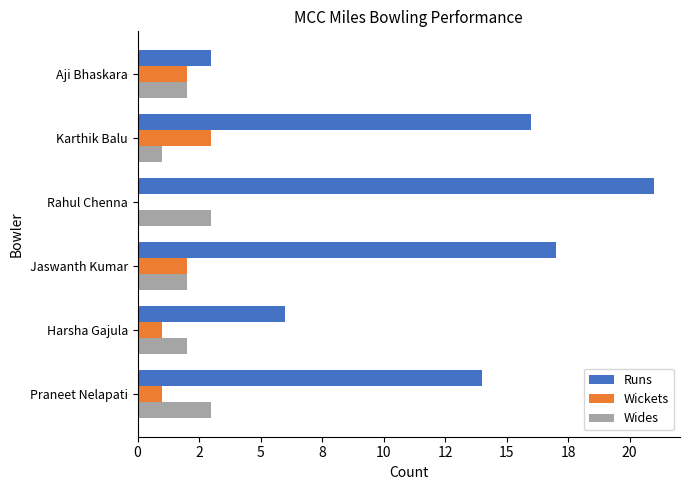

What are all the series names shown in the legend?

Runs, Wickets, Wides